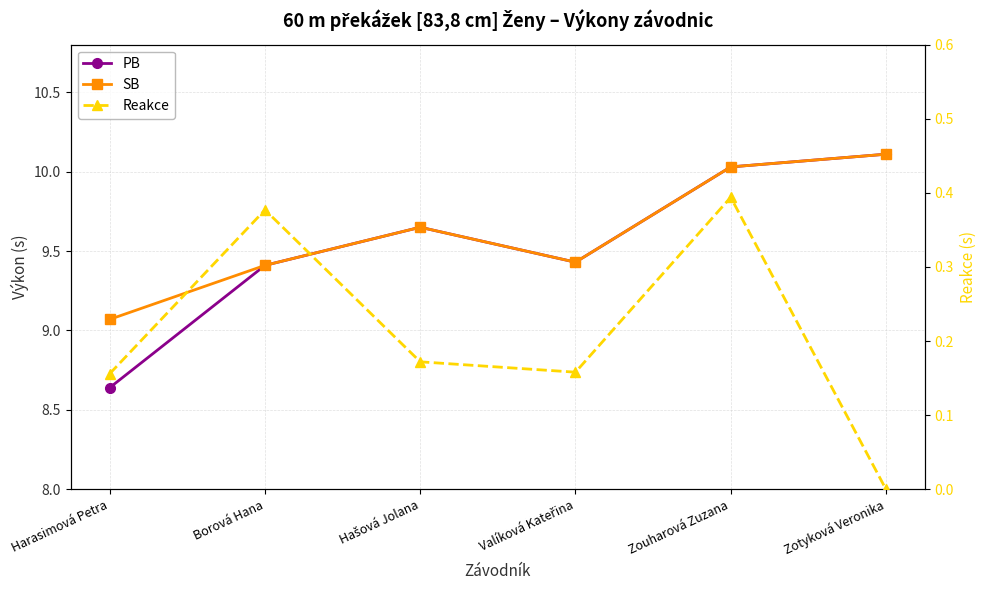

The value of Reakce at Hašová Jolana is 0.3. True or false?

False